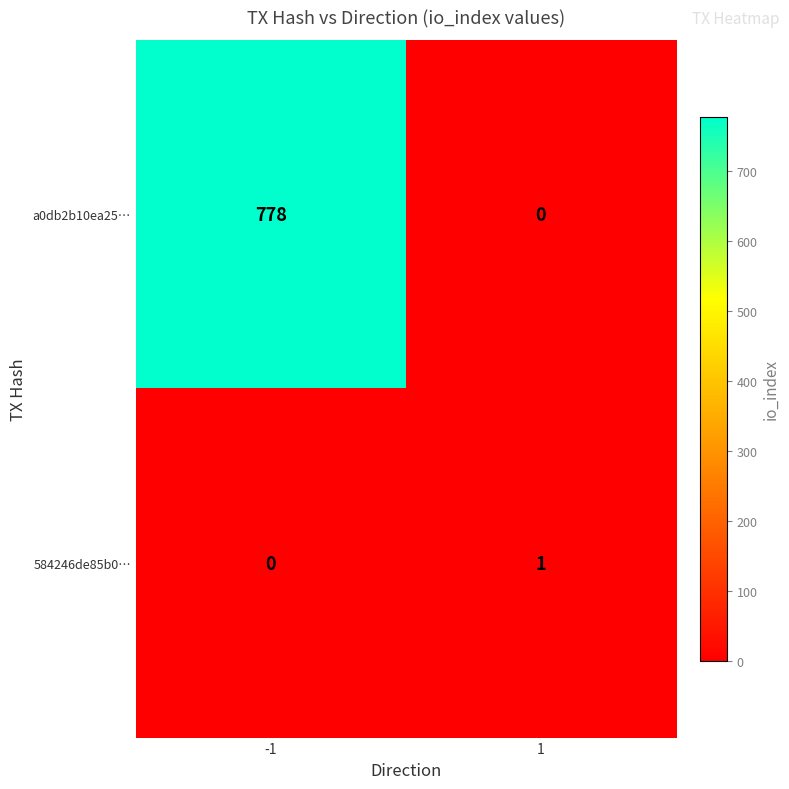

At 1, list the series in order from largest to smallest.

584246de85b0…, a0db2b10ea25…